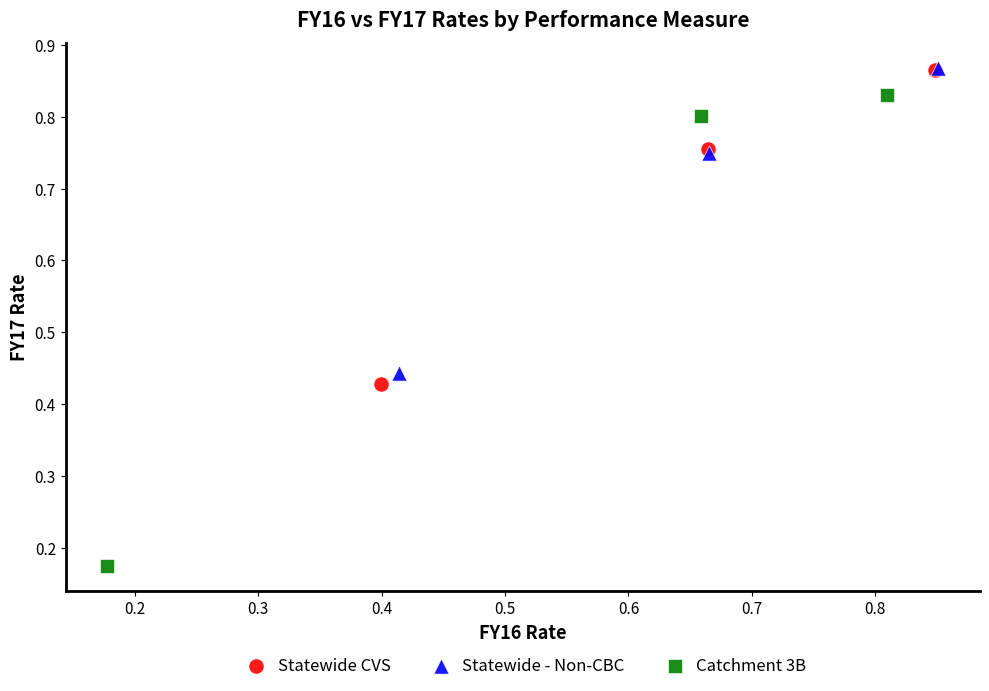

Which series has the largest Y range (max minus min)?

Catchment 3B